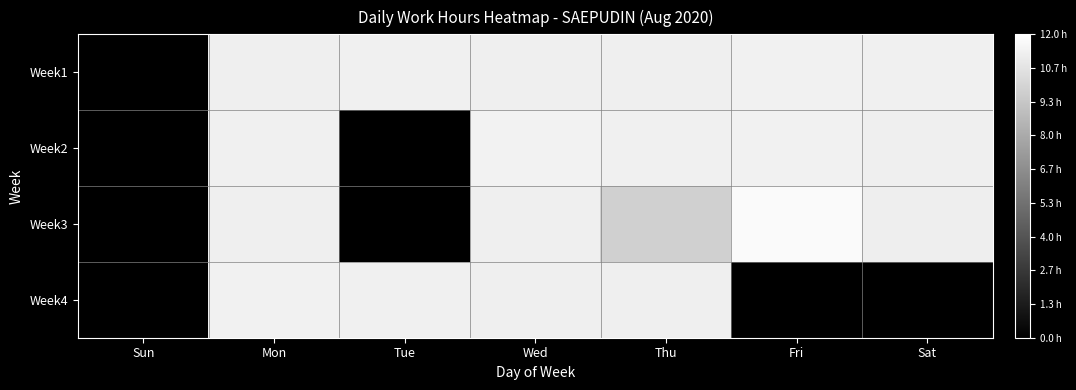

Which series has the widest spread of values?

Week3